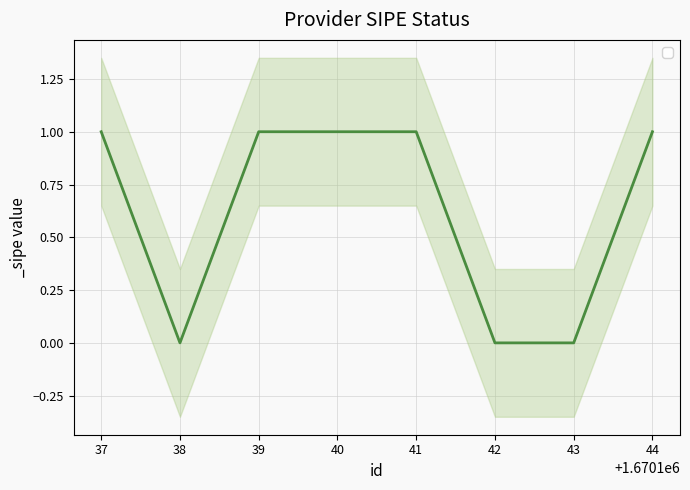

How many series are shown in this chart?

1